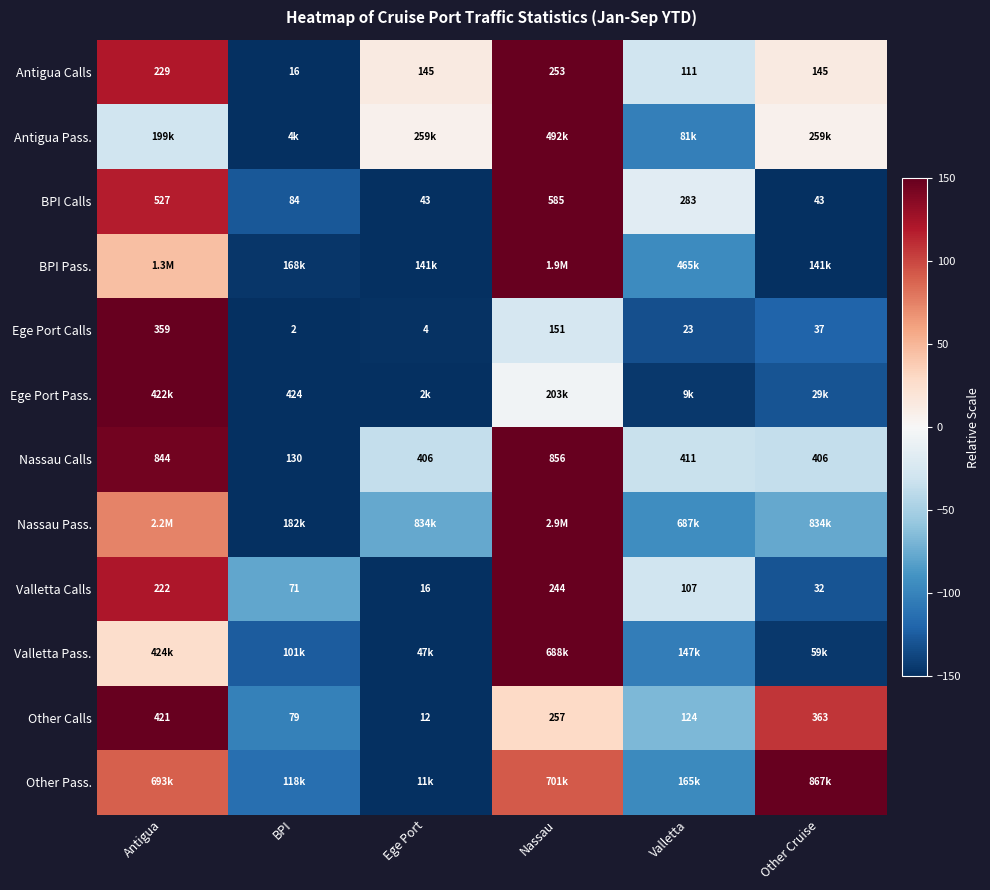

At which label is Valletta Calls closest to 130?

Valletta